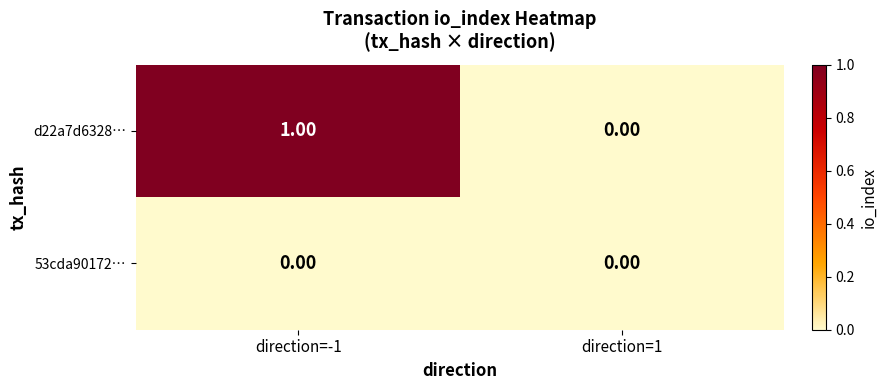

How many categories are shown in the chart?

2